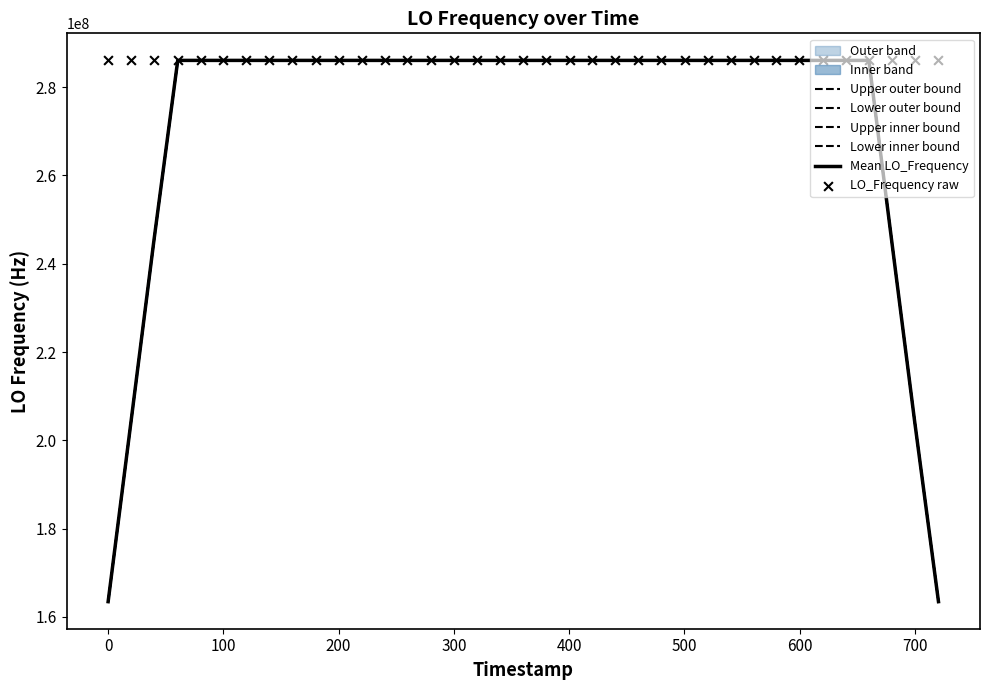

Is the value of Upper outer bound at 12 greater than the value of Lower outer bound at 26?

Yes